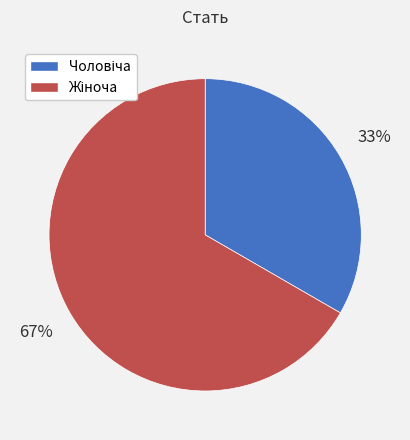

Is there a majority slice in this chart?

Yes